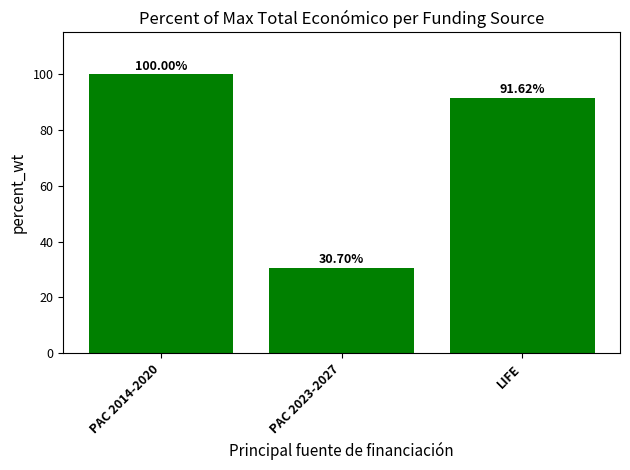

At which label is the value closest to 65?

LIFE